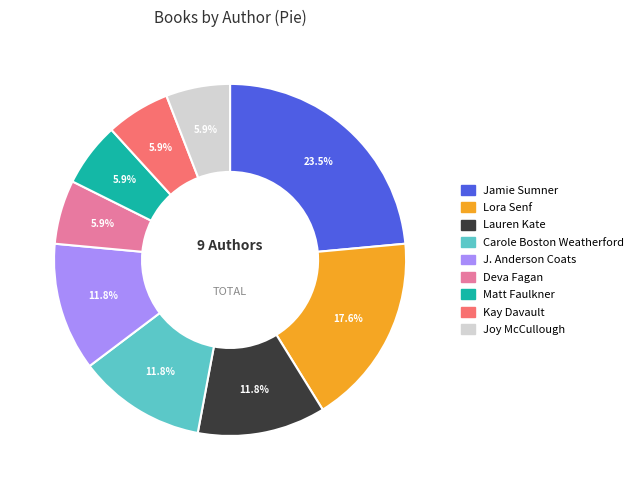

How many segments does this pie chart have?

9